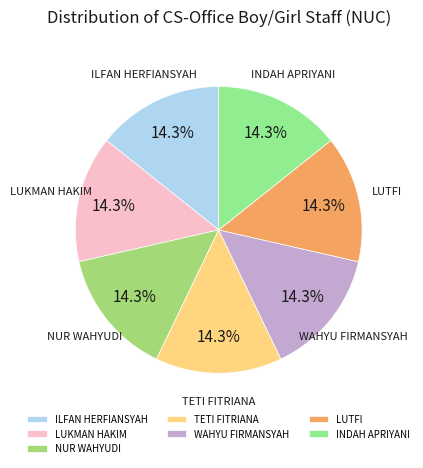

How many segments does this pie chart have?

7